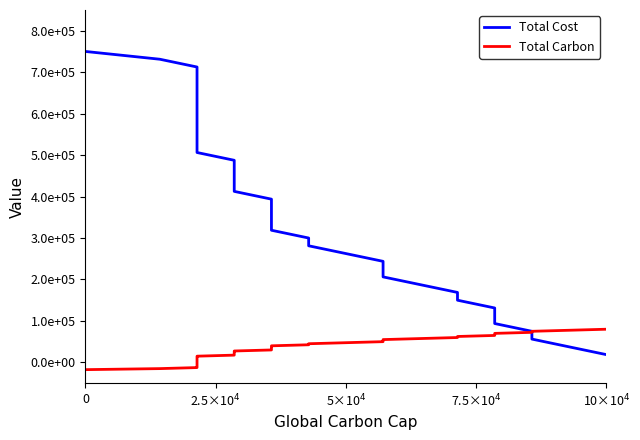

What is the highest value of the Total Carbon series?

80000.0